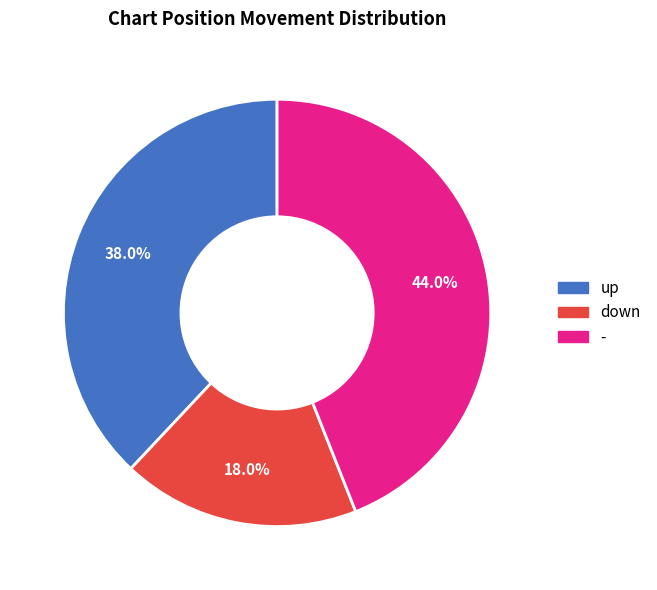

Between down and -, which is larger?

-